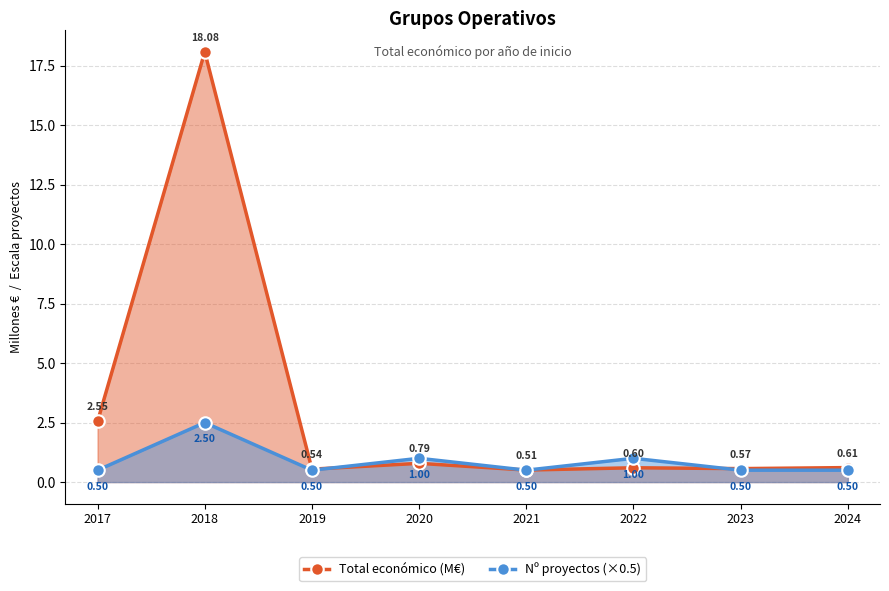

True or false: Nº proyectos (×0.5) has a value of 0.2 at 2023.

False